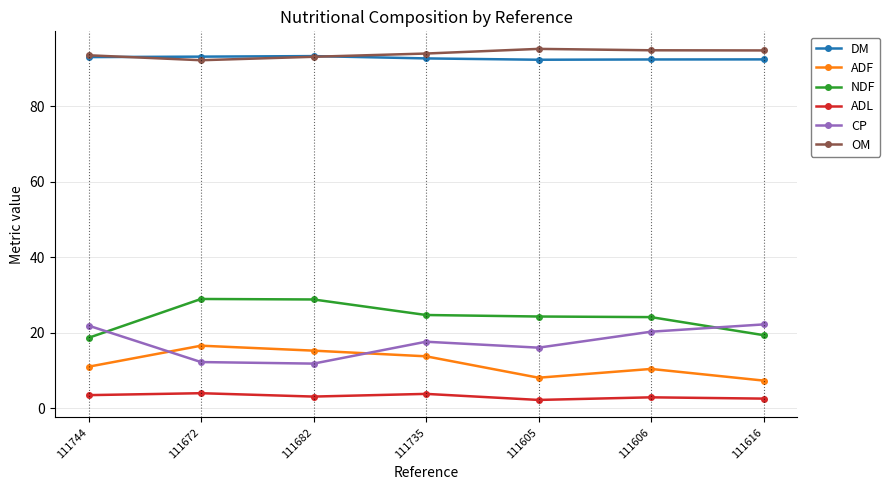

What is the label of the 6th point from the left?

111606